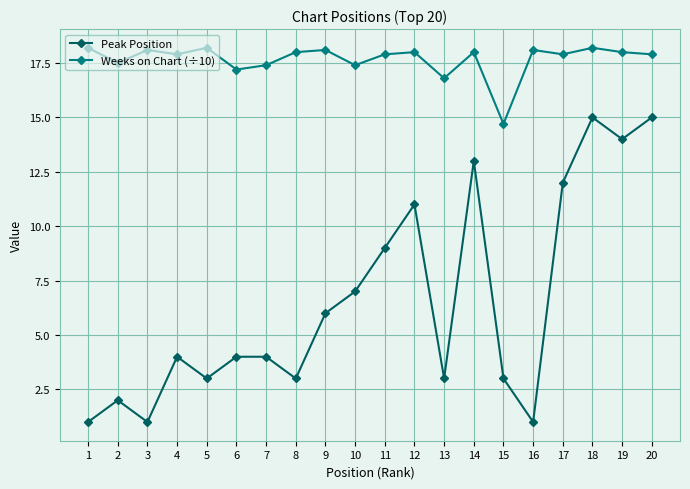

What is the lowest value of the Weeks on Chart (÷10) series?

14.7